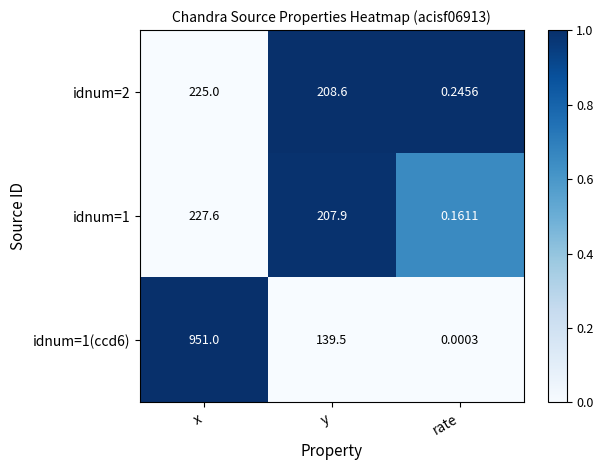

Which label corresponds to the largest value in the chart?

x